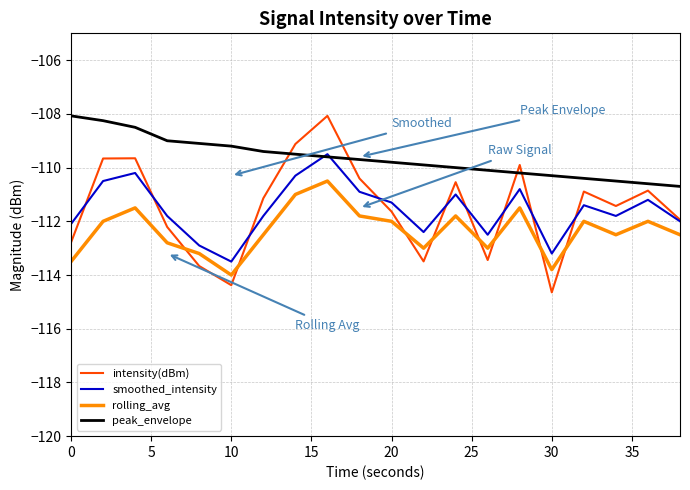

True or false: peak_envelope and rolling_avg intersect in this chart.

False